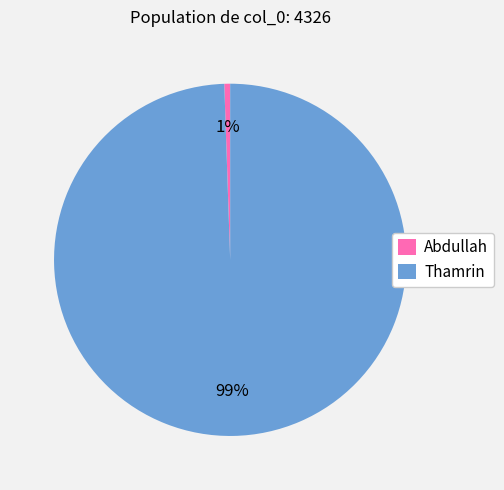

Which has a higher value, Abdullah or Thamrin?

Thamrin